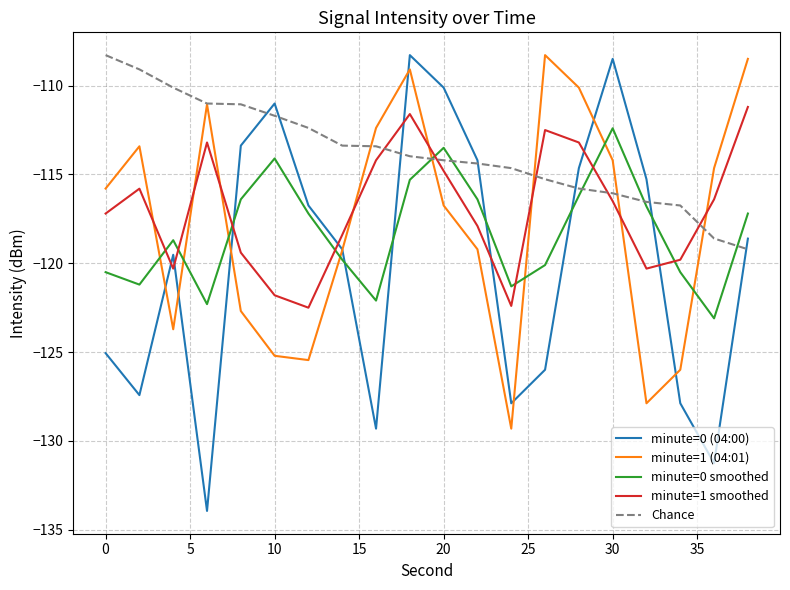

Which series has the largest total across all categories?

Chance